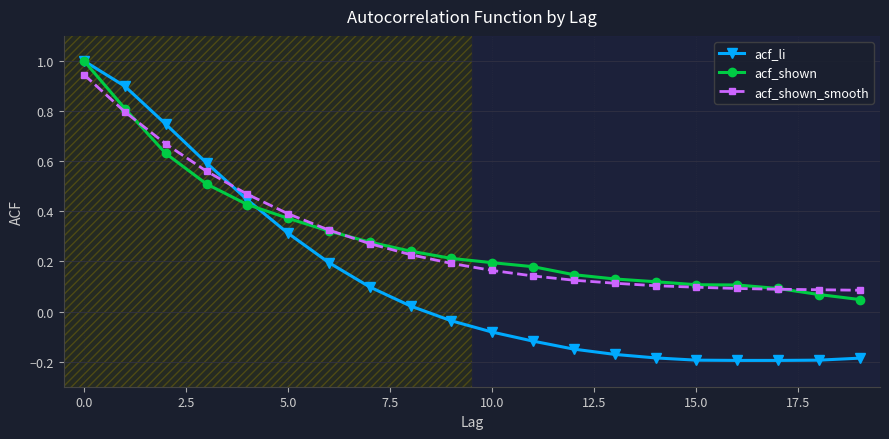

Which series has the widest spread of values?

acf_li